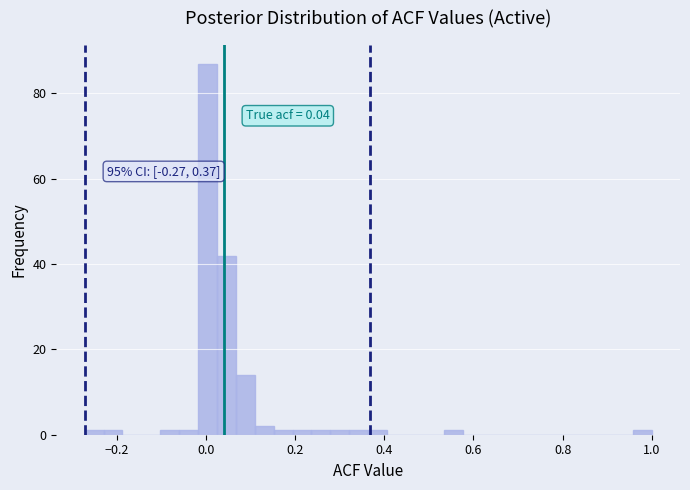

Read against the x-axis, roughly where is the centre of the tallest bar?

0.00